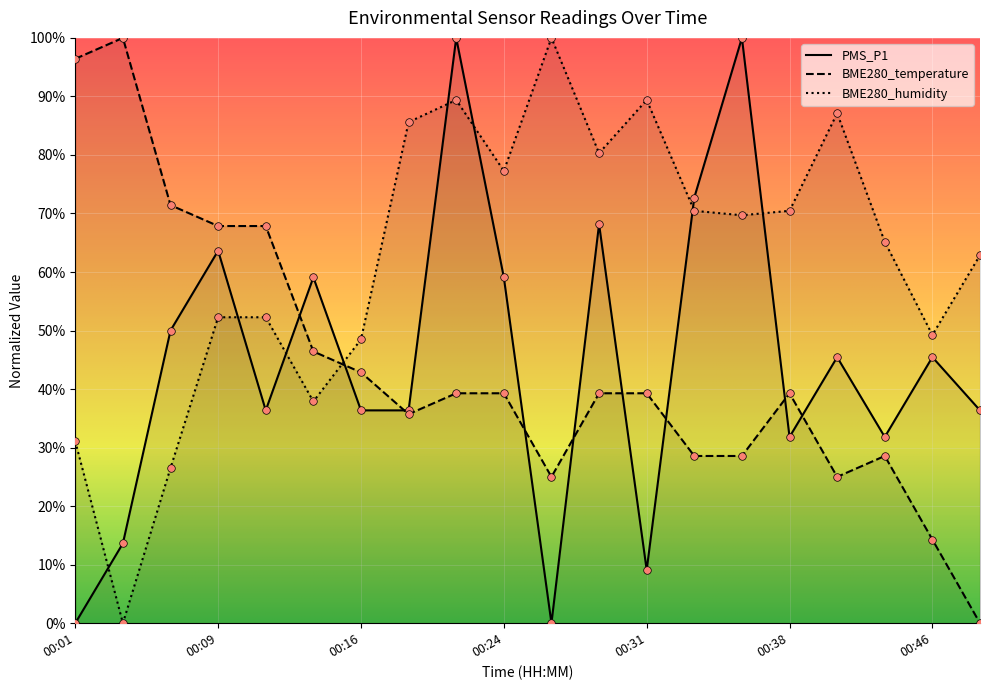

Which series contains the lowest Y value?

PMS_P1